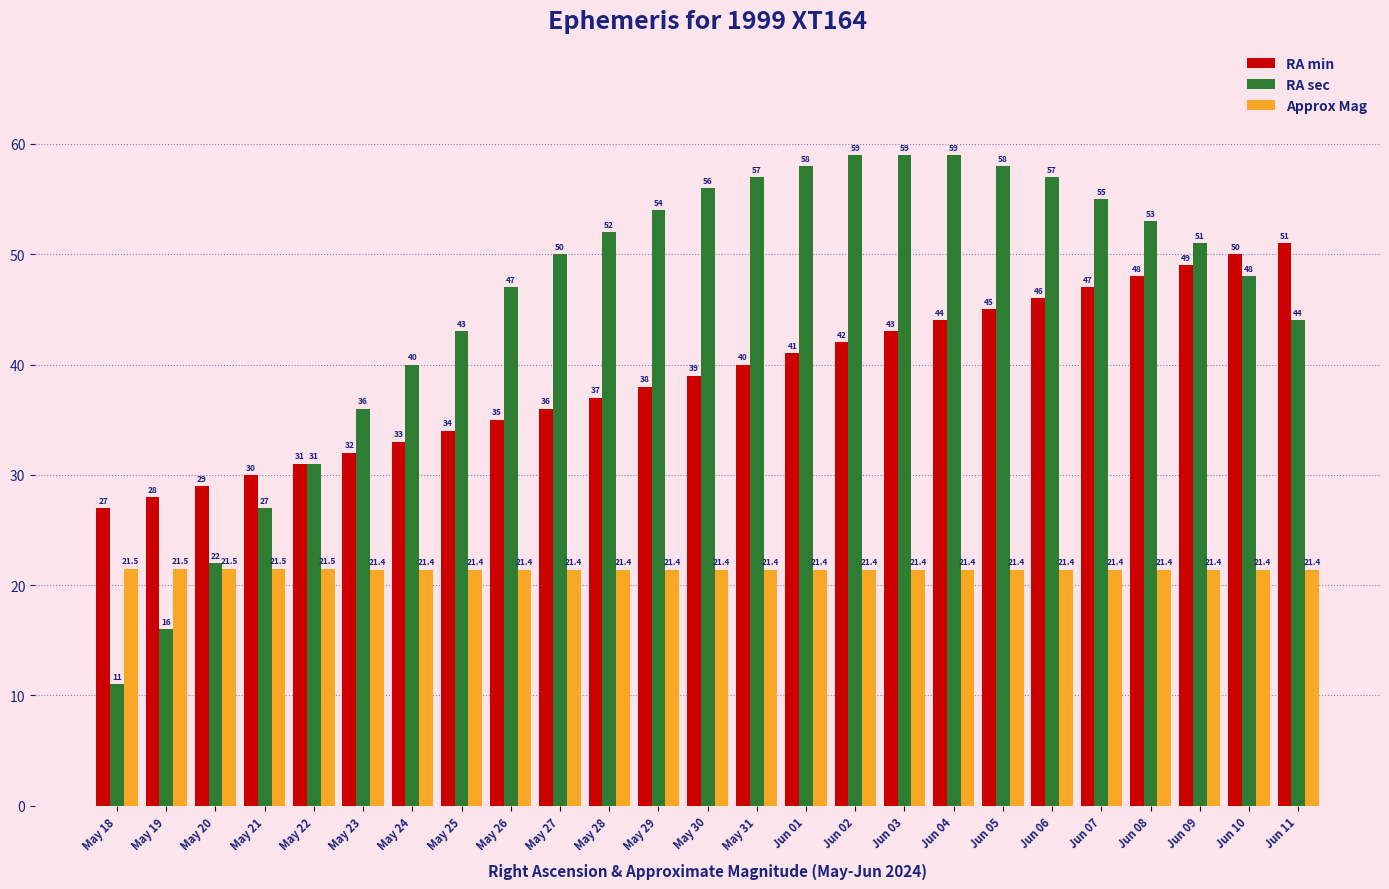

At which label does RA sec reach its minimum?

May 18